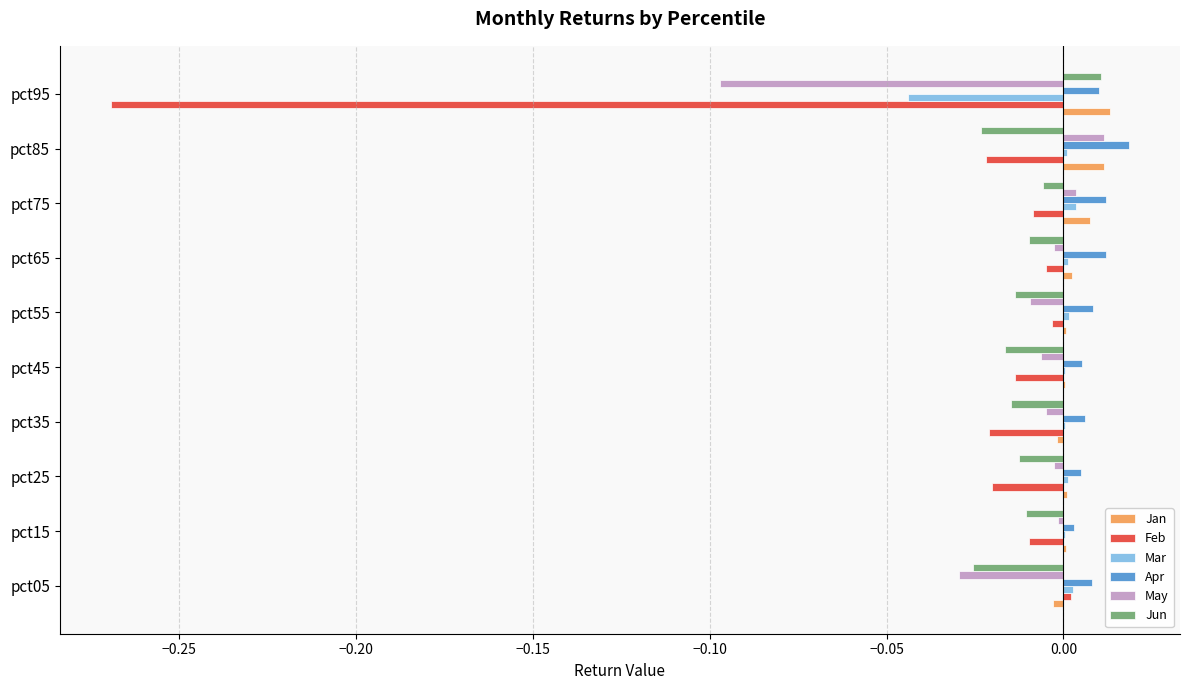

Which category has the highest value in the May series?

pct85